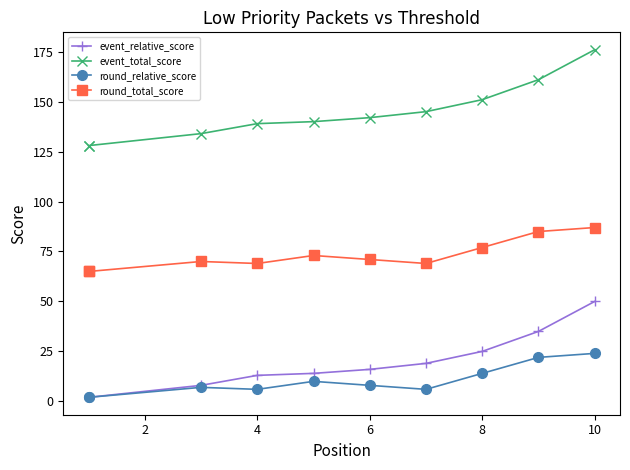

The value of round_relative_score at 4 is 2. True or false?

False